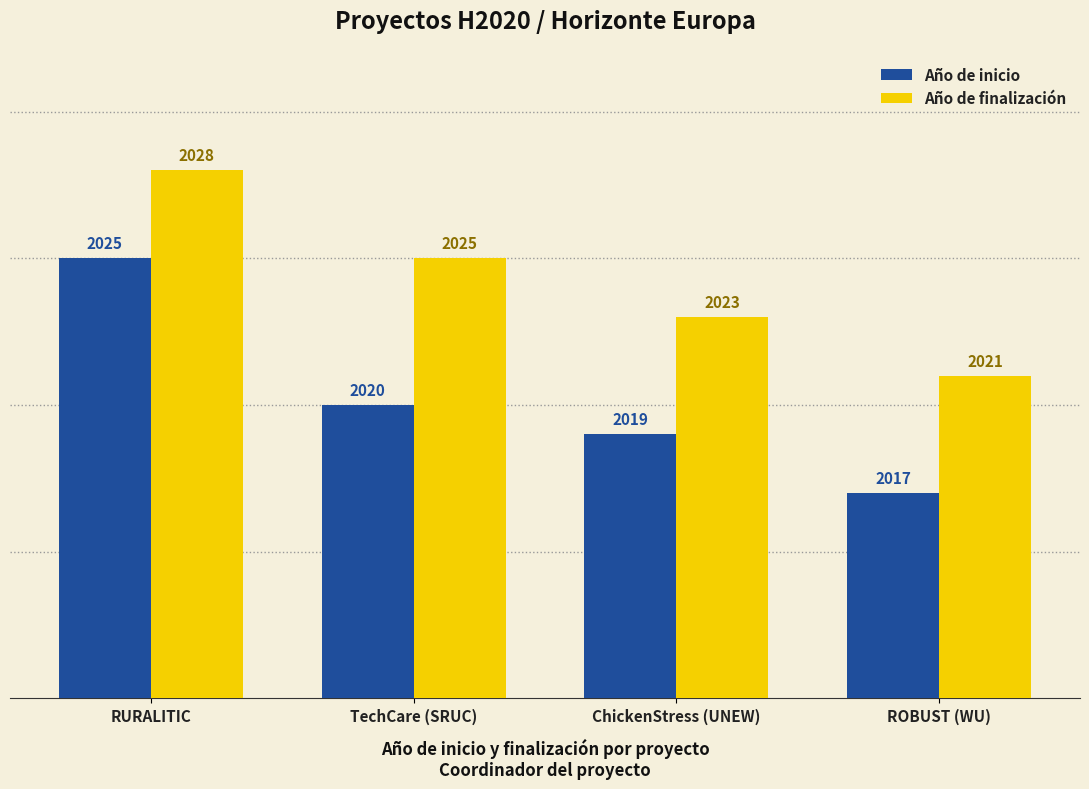

What position from the right is ChickenStress (UNEW)?

2